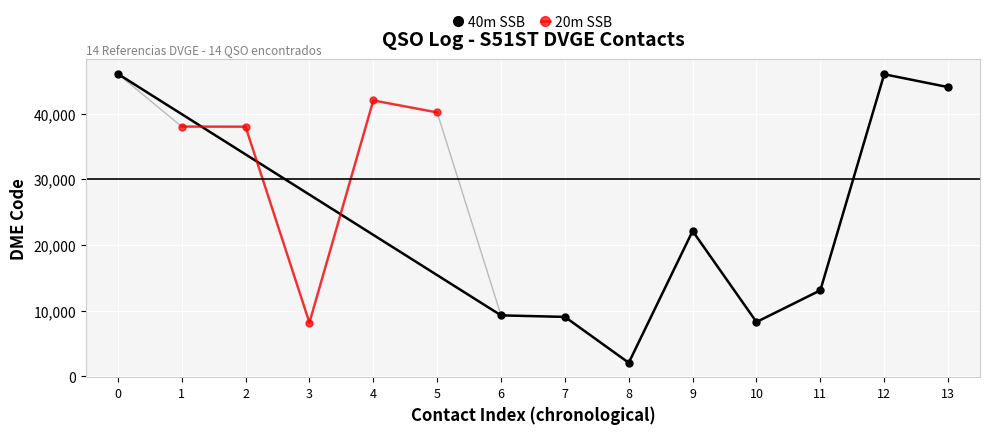

The value of 40m SSB at 7 is 9033. True or false?

True